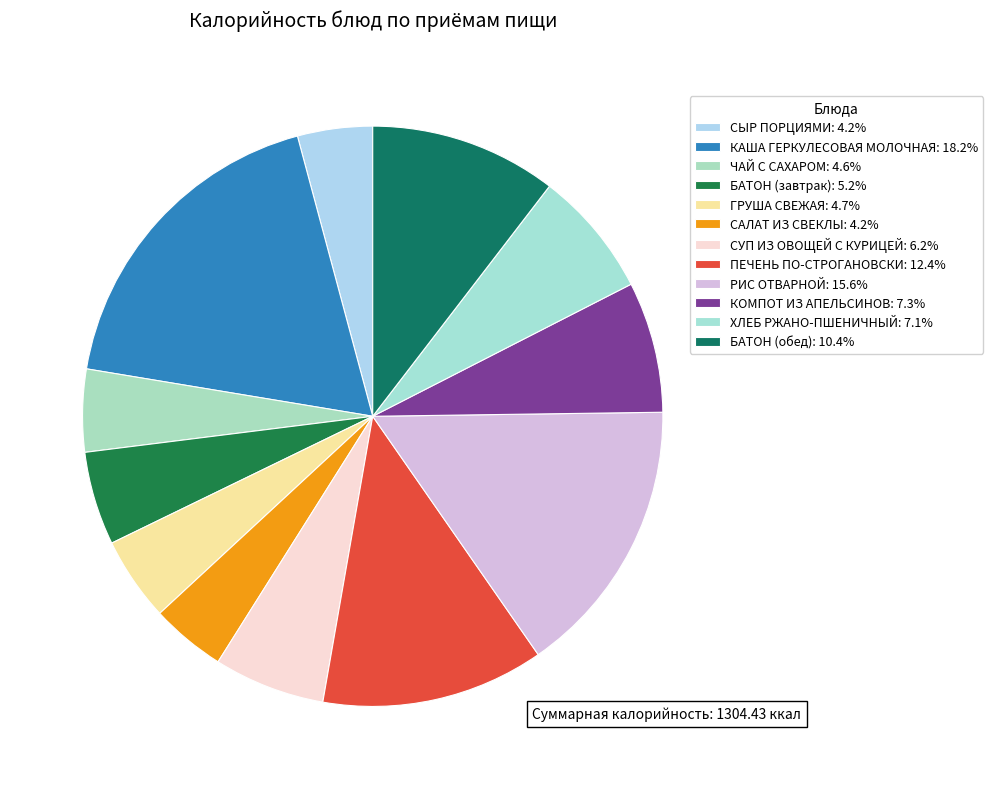

To the nearest percent, what portion does КАША ГЕРКУЛЕСОВАЯ МОЛОЧНАЯ represent?

18%